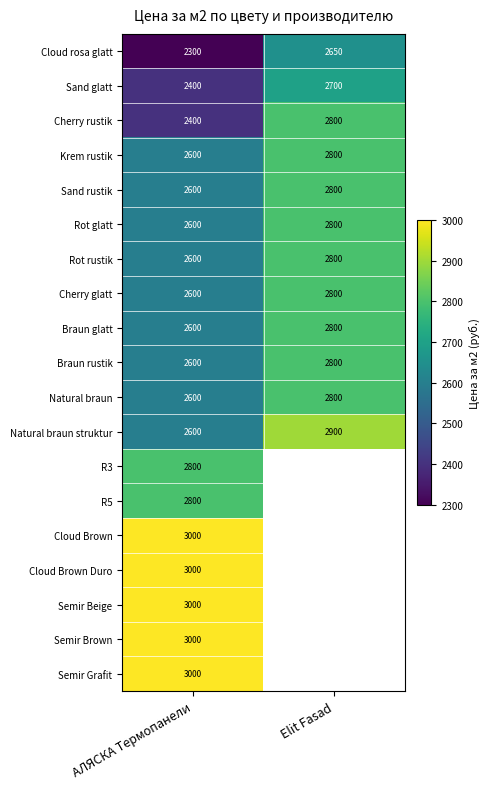

At which label is Natural braun struktur closest to 2750?

АЛЯСКА Термопанели